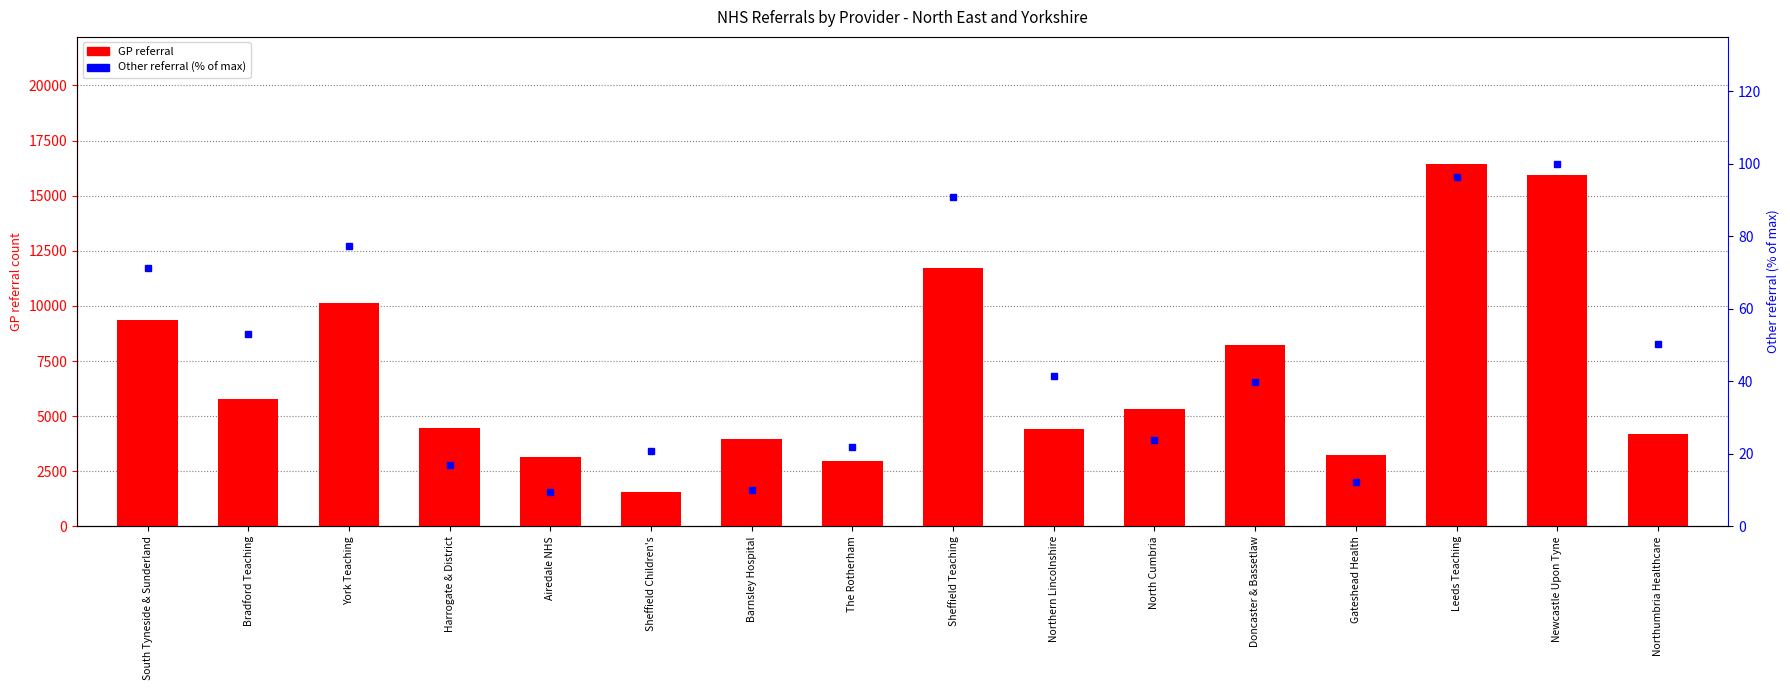

At which label does GP referral first exceed 5333?

South Tyneside & Sunderland